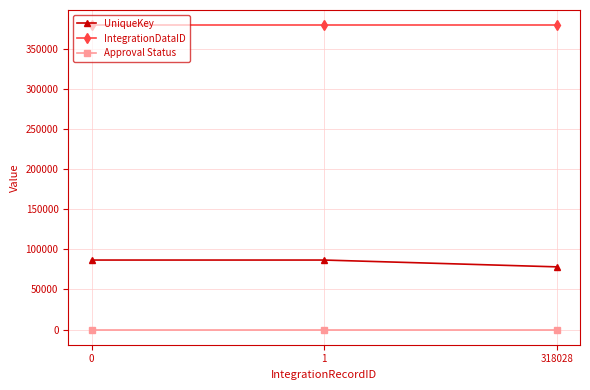

Rank the series by their average value, from lowest to highest.

Approval Status, UniqueKey, IntegrationDataID